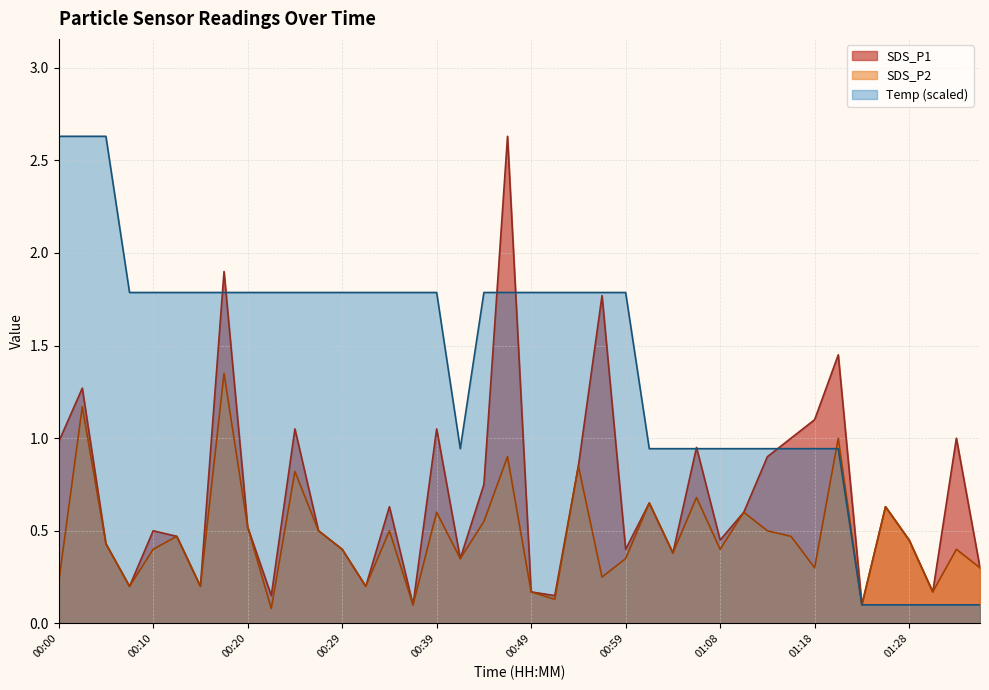

What is the sum of all SDS_P2 values?

18.7